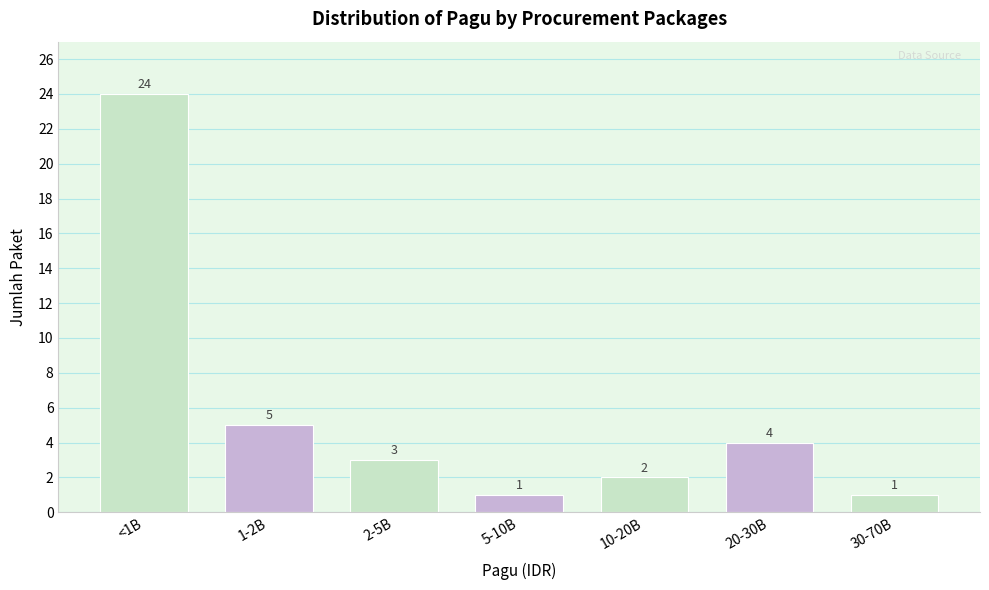

Reading left to right, list all the values displayed in this chart.

<1B=24	1-2B=5	2-5B=3	5-10B=1	10-20B=2	20-30B=4	30-70B=1